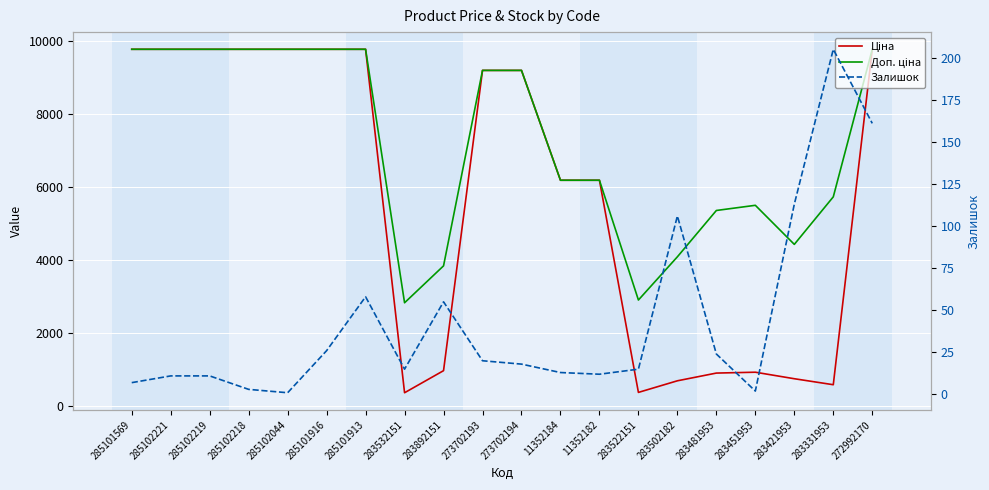

How many lines are shown in the chart?

3